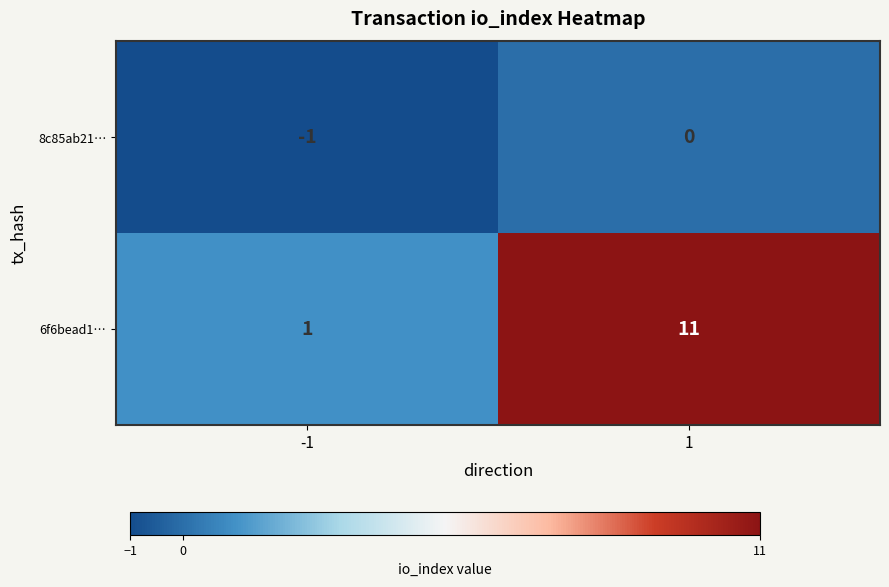

What is the difference between the 6f6bead1… values at 1 and -1?

10